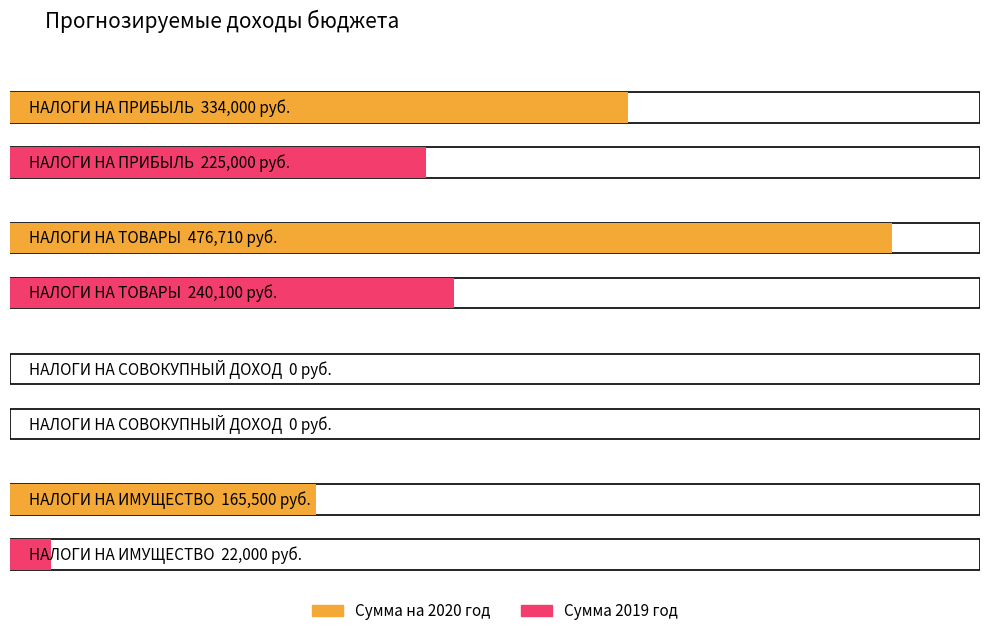

What is the sum of all Сумма на 2020 год values?

976210